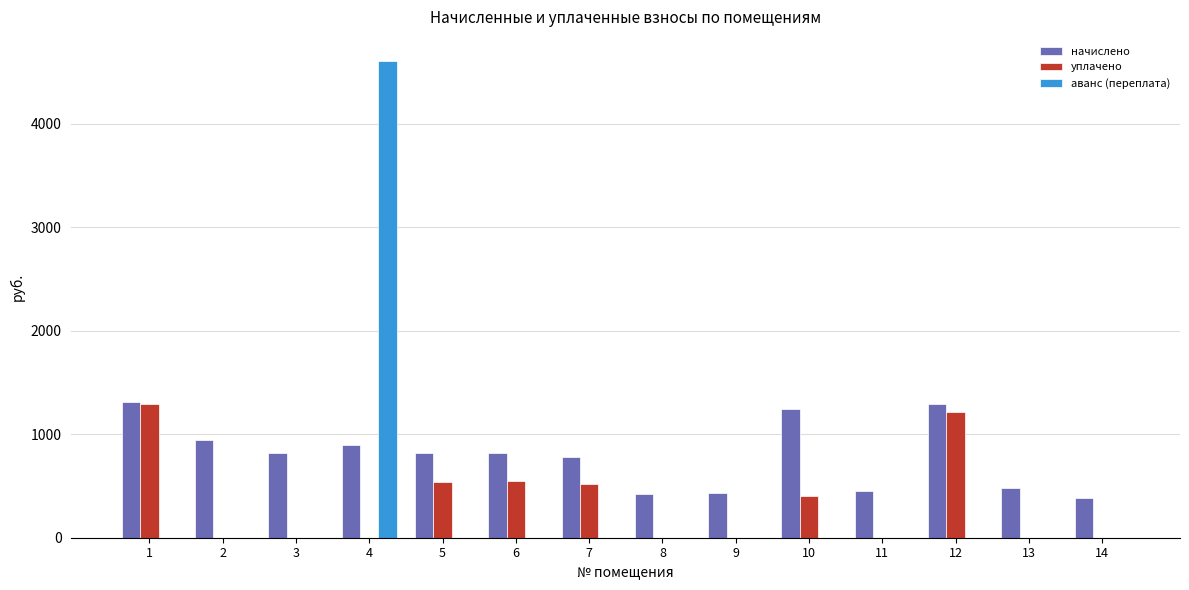

How many data points does each series have?

14